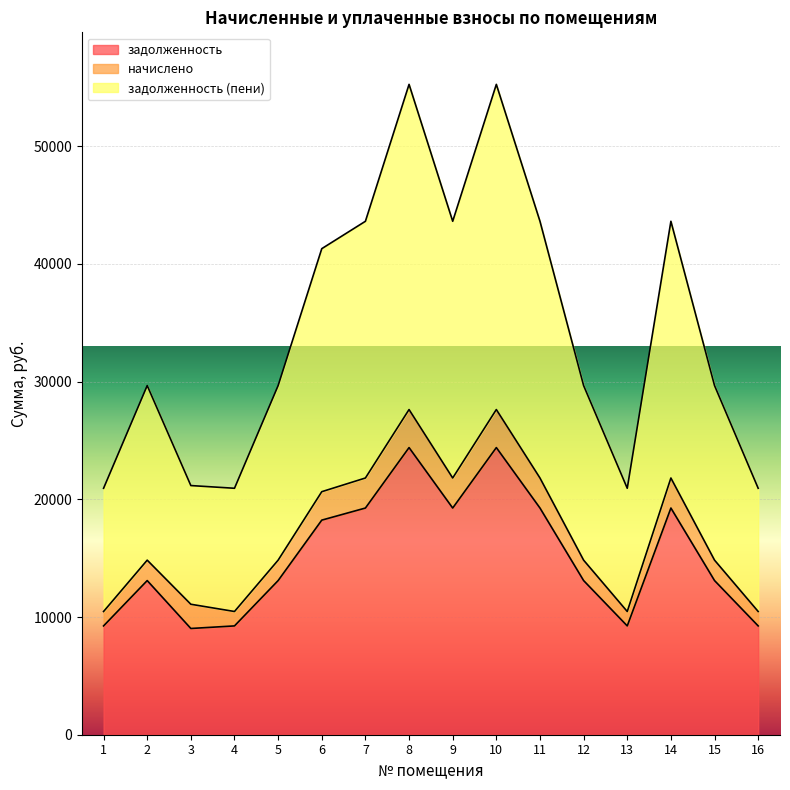

What is the smallest value displayed?

9026.4